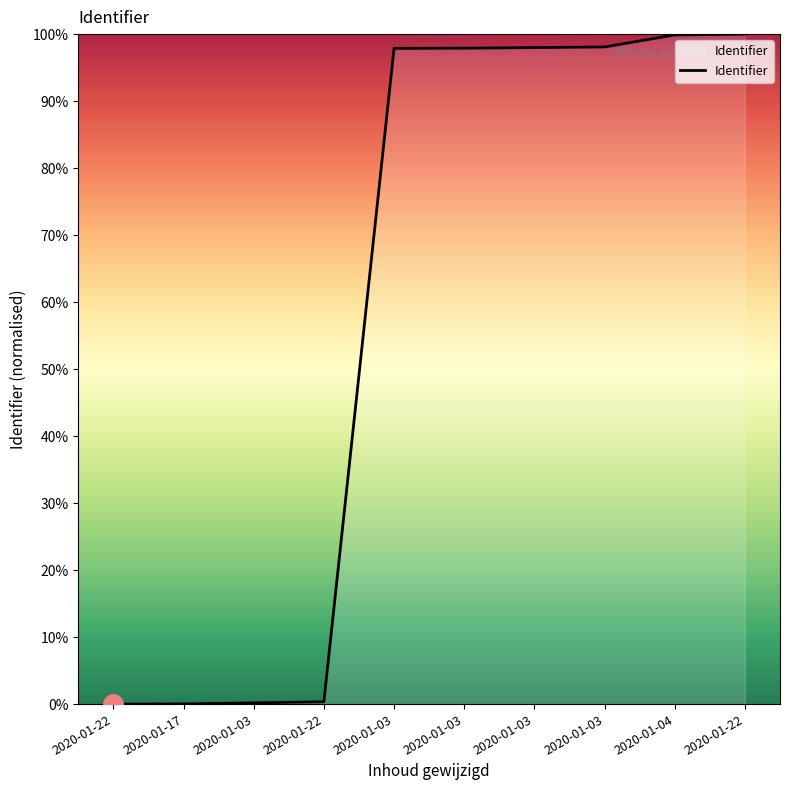

How many lines are shown in the chart?

1